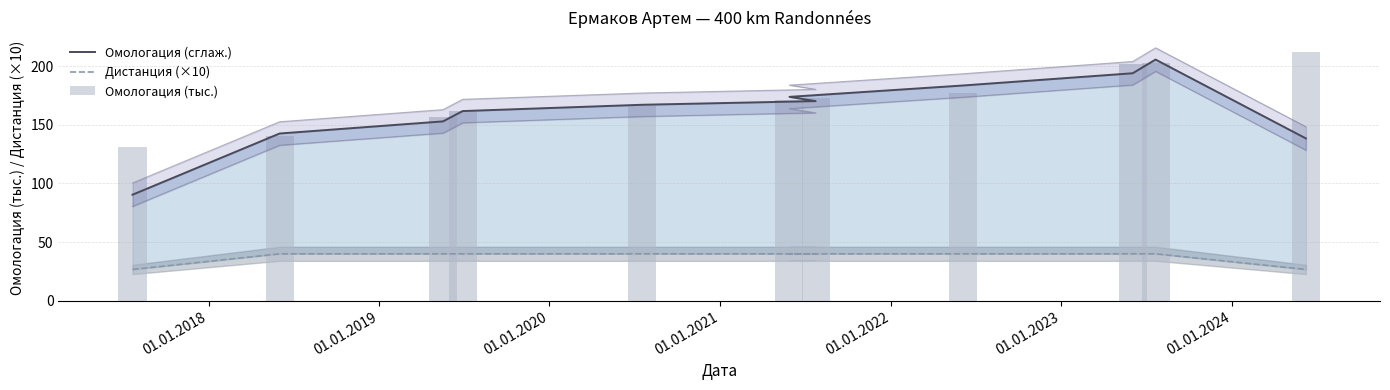

List the series in order of their peak value, lowest first.

Дистанция (×10), Омологация (сглаж.), Омологация (тыс.)